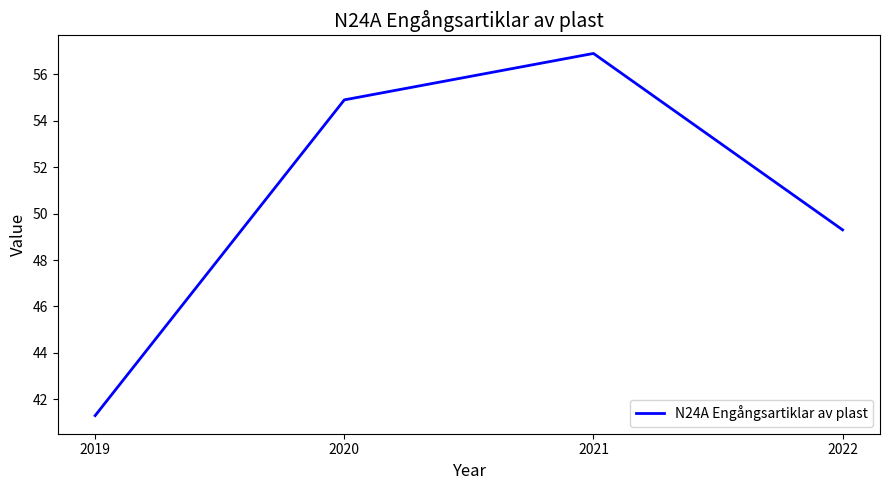

What is the change in value from 2021 to 2022?

-7.6